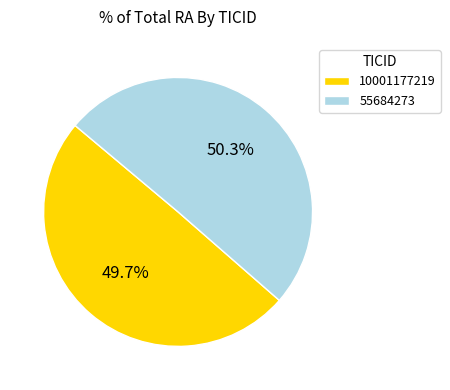

Is it true that 10001177219 is 50% of the pie?

True